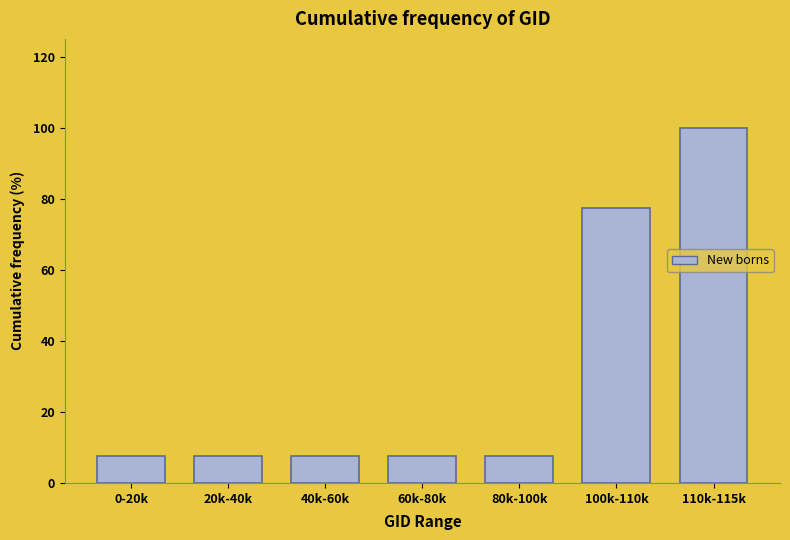

Reading left to right, transcribe all the data shown in this chart.

7.5	7.5	7.5	7.5	7.5	77.5	100.0